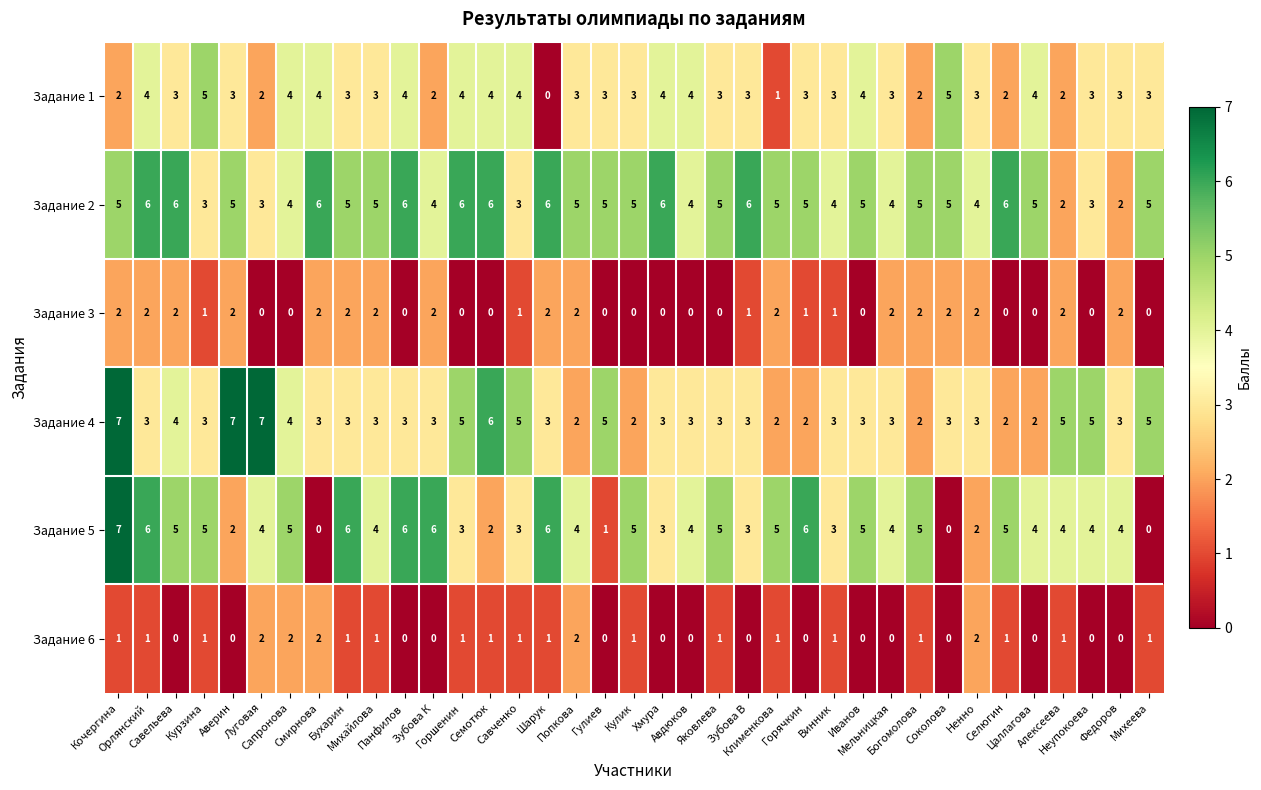

What is the difference between the maximum and second lowest values in the Задание 5 series?

7